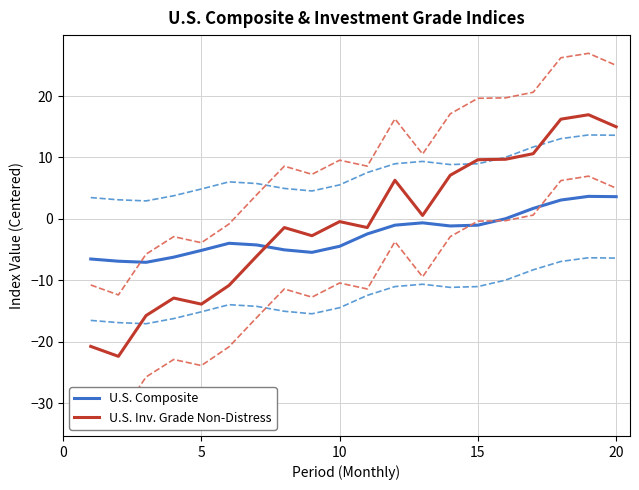

Which series has the largest total across all categories?

U.S. Inv. Grade Non-Distress